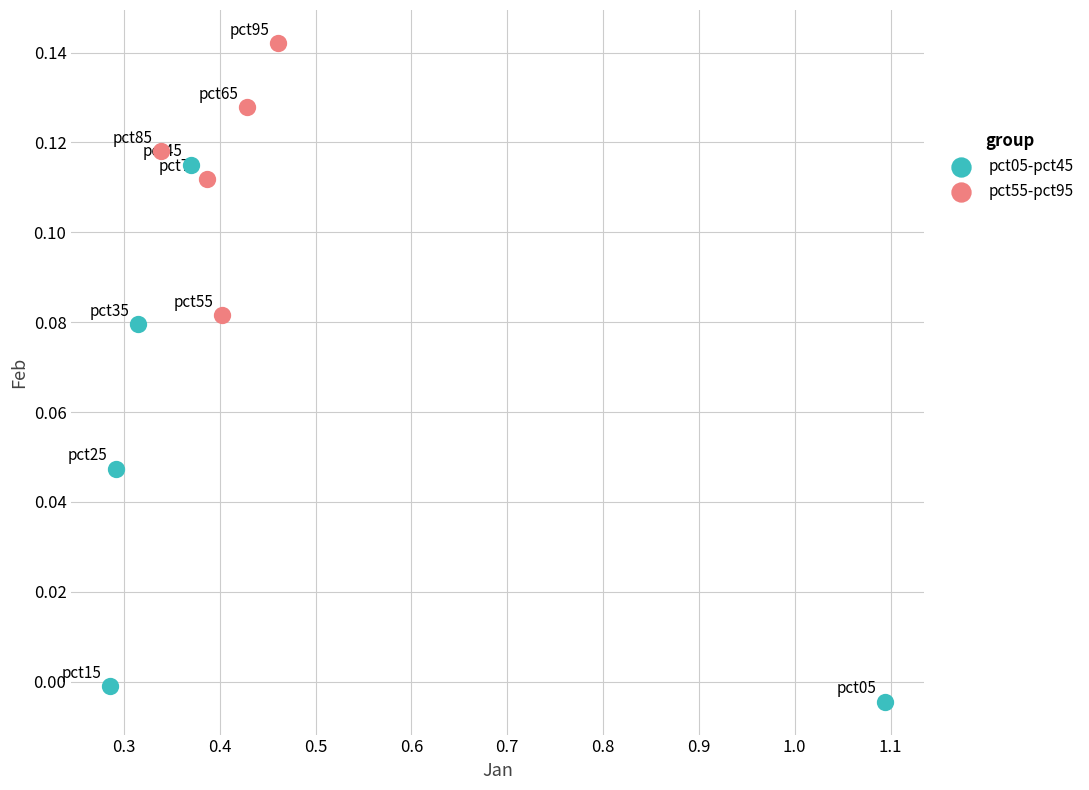

Which series contains the highest Y value?

pct55-pct95